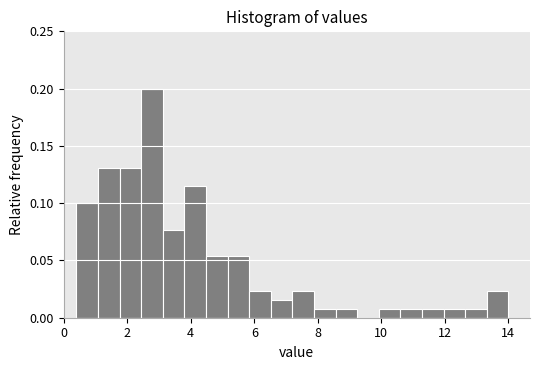

Around what value on the x-axis is the tallest bar? Give the approximate position of its centre, as read against the axis.

2.8